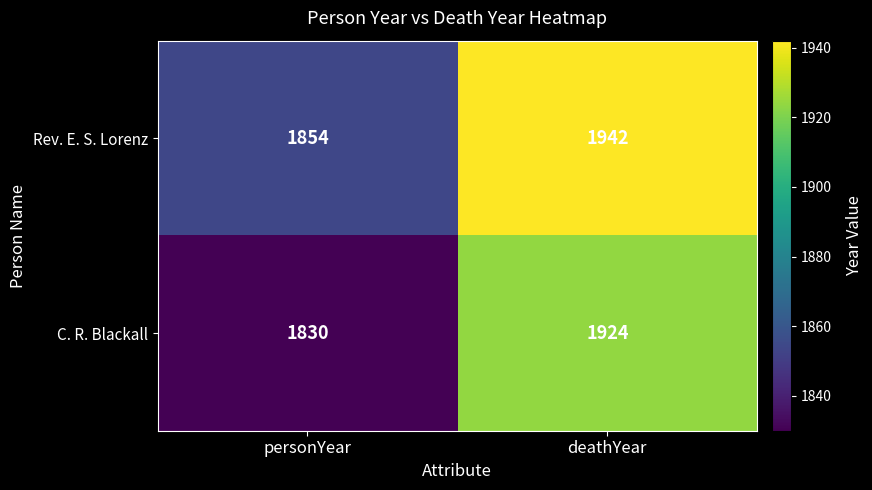

What is the smallest value displayed?

1830